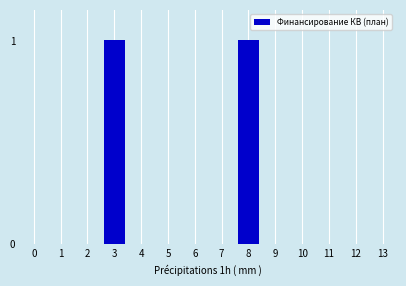

Between 10 and 11, which is larger?

10